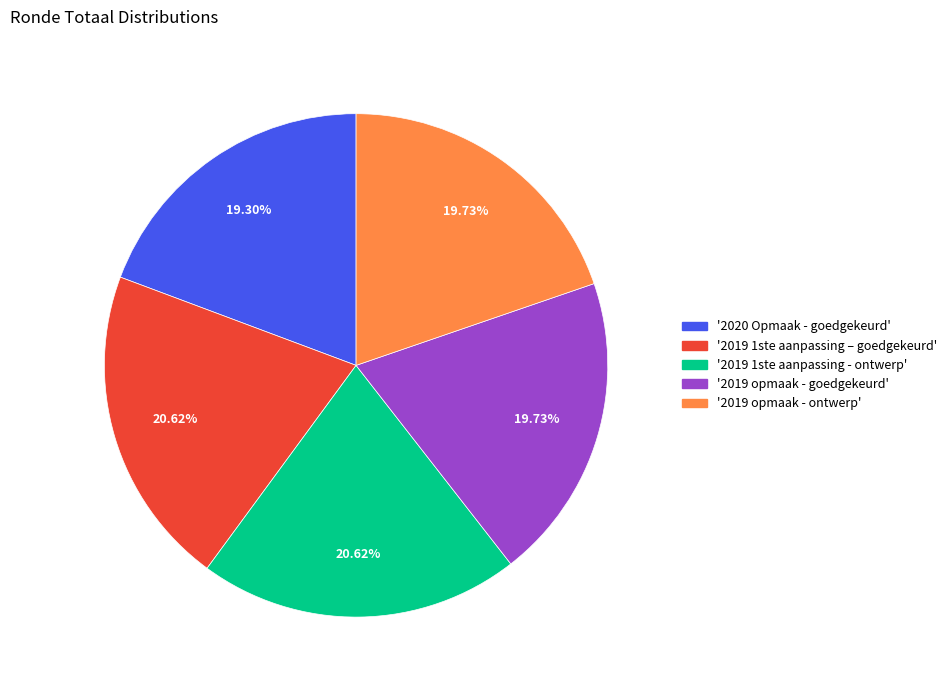

How many slices are in this pie chart?

5